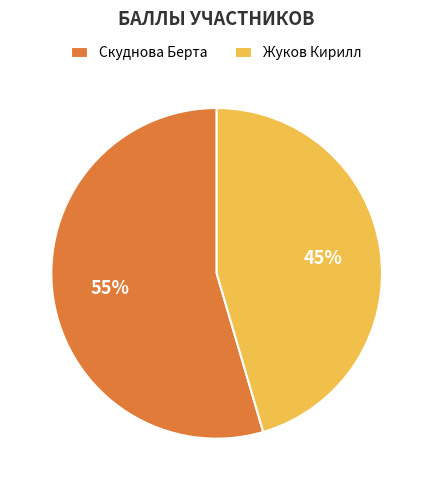

To the nearest percent, what percentage of the pie is Скуднова Берта?

55%